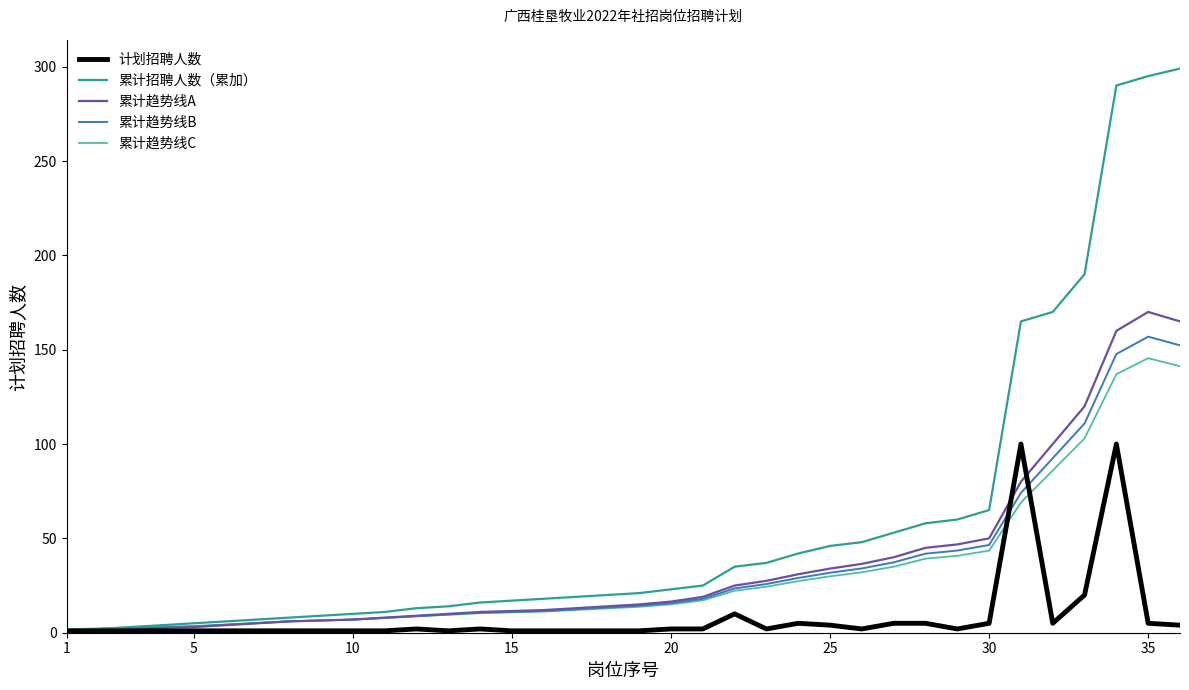

What is the maximum value for 累计招聘人数（累加）?

299.0